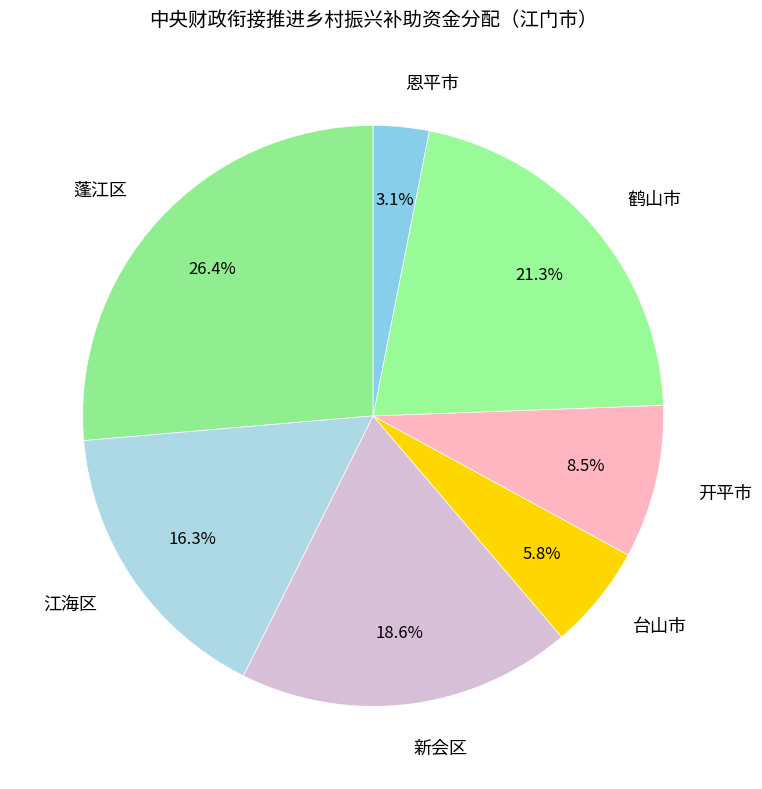

Is there any slice that represents more than half of the pie?

No